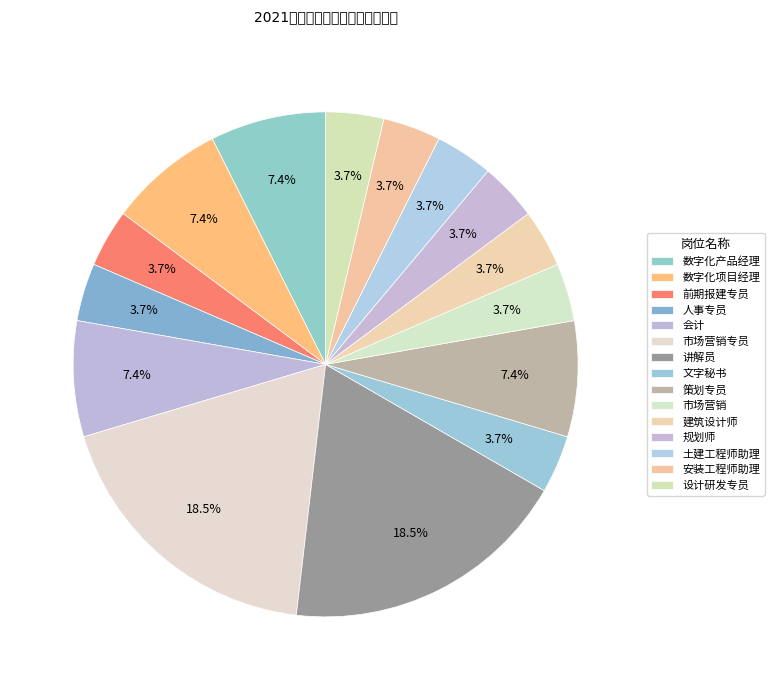

What is the largest slice in the pie chart?

市场营销专员